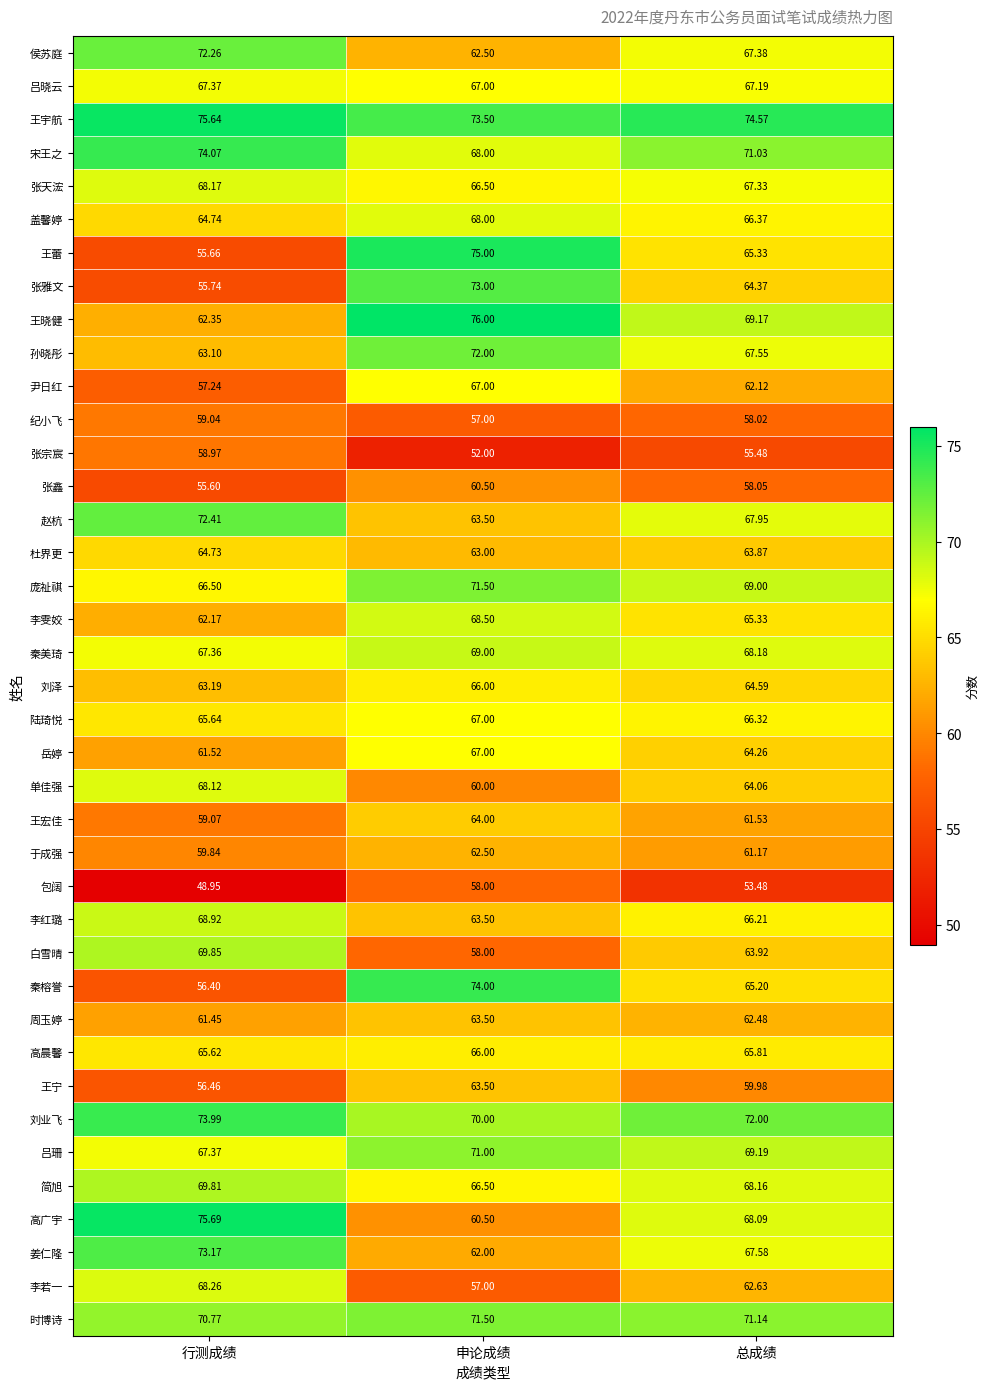

At which label does 白雪晴 reach its minimum?

申论成绩